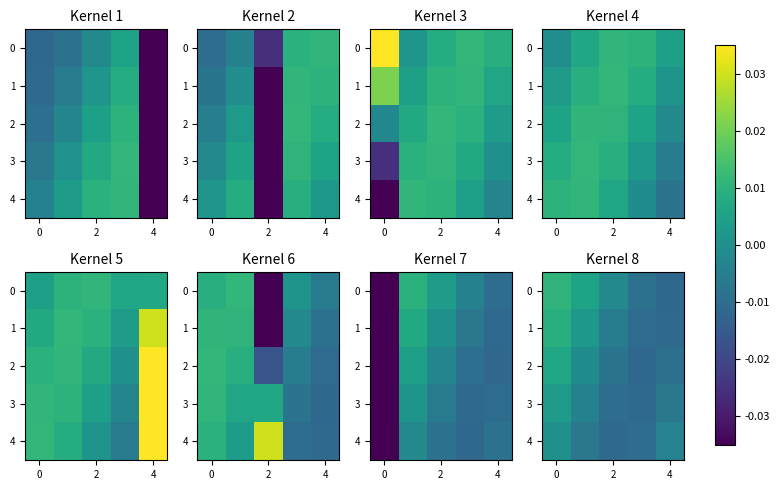

How many data points in 4 are above 0?

1